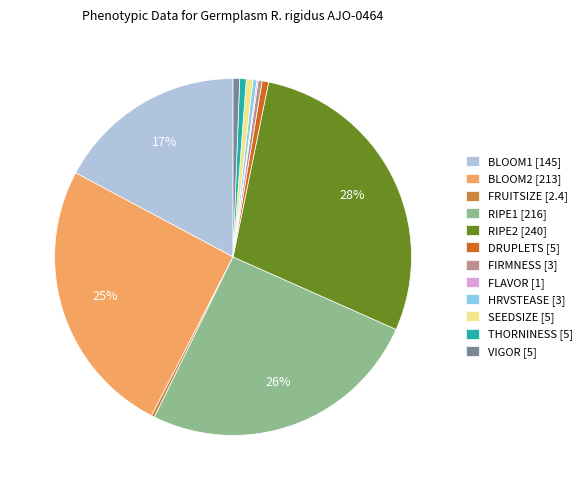

What is the largest slice in the pie chart?

RIPE2